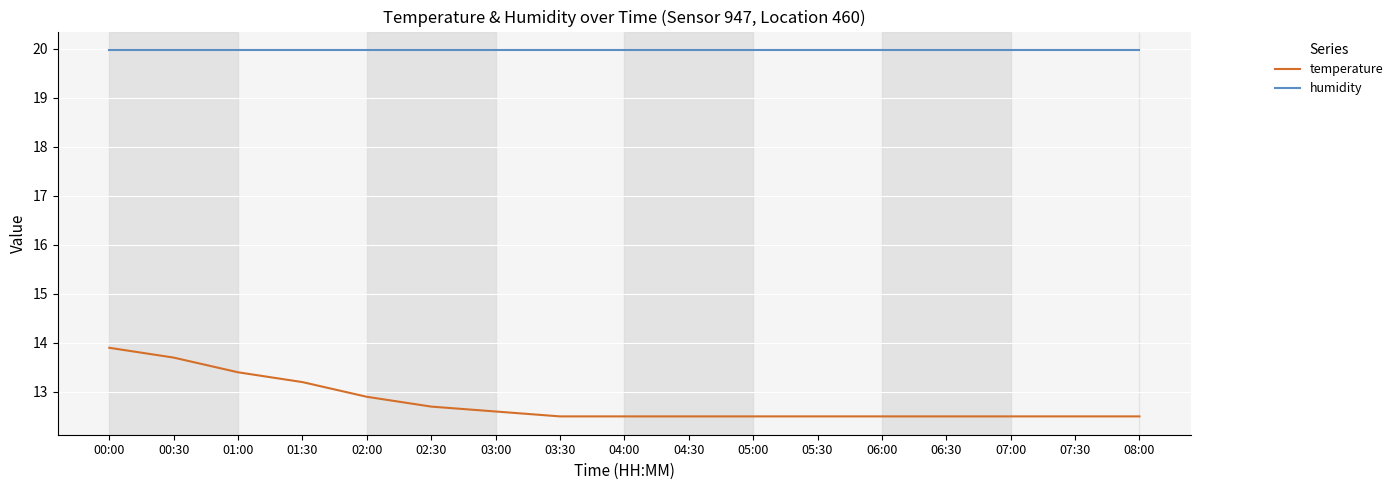

What position from the left is 02:00?

5